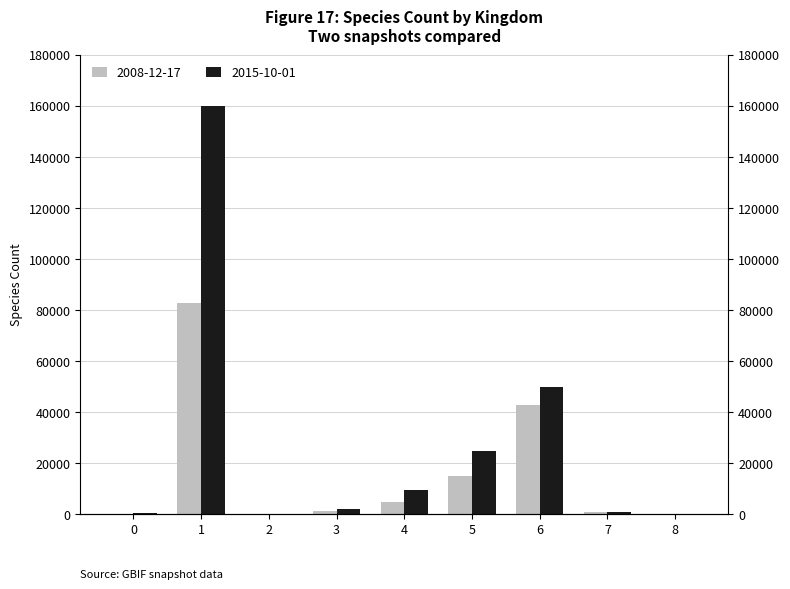

How many values in the 2008-12-17 series exceed 1189?

4